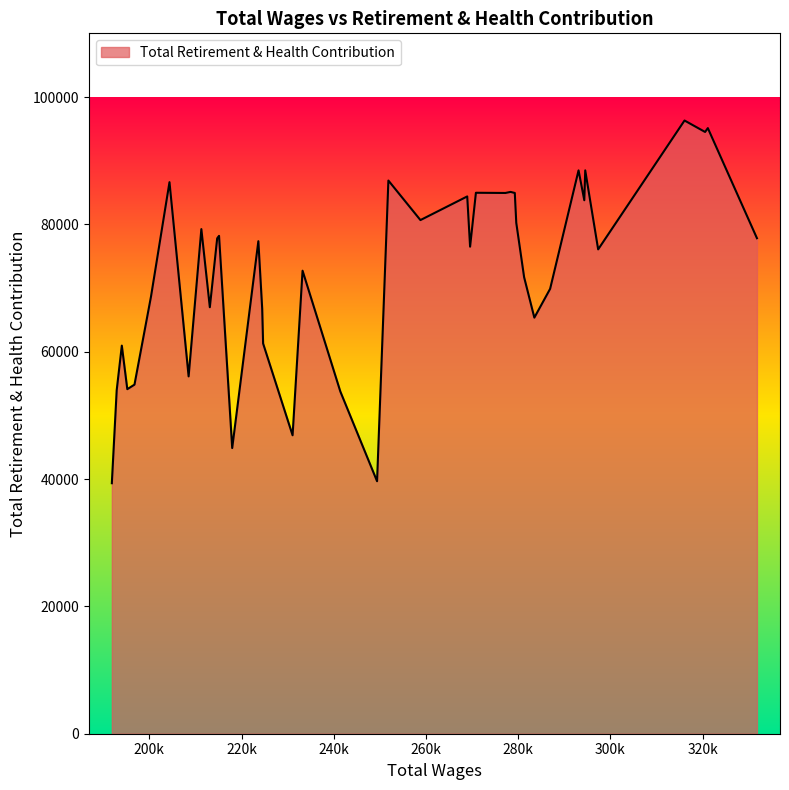

What is the minimum value shown in the chart?

39343.0